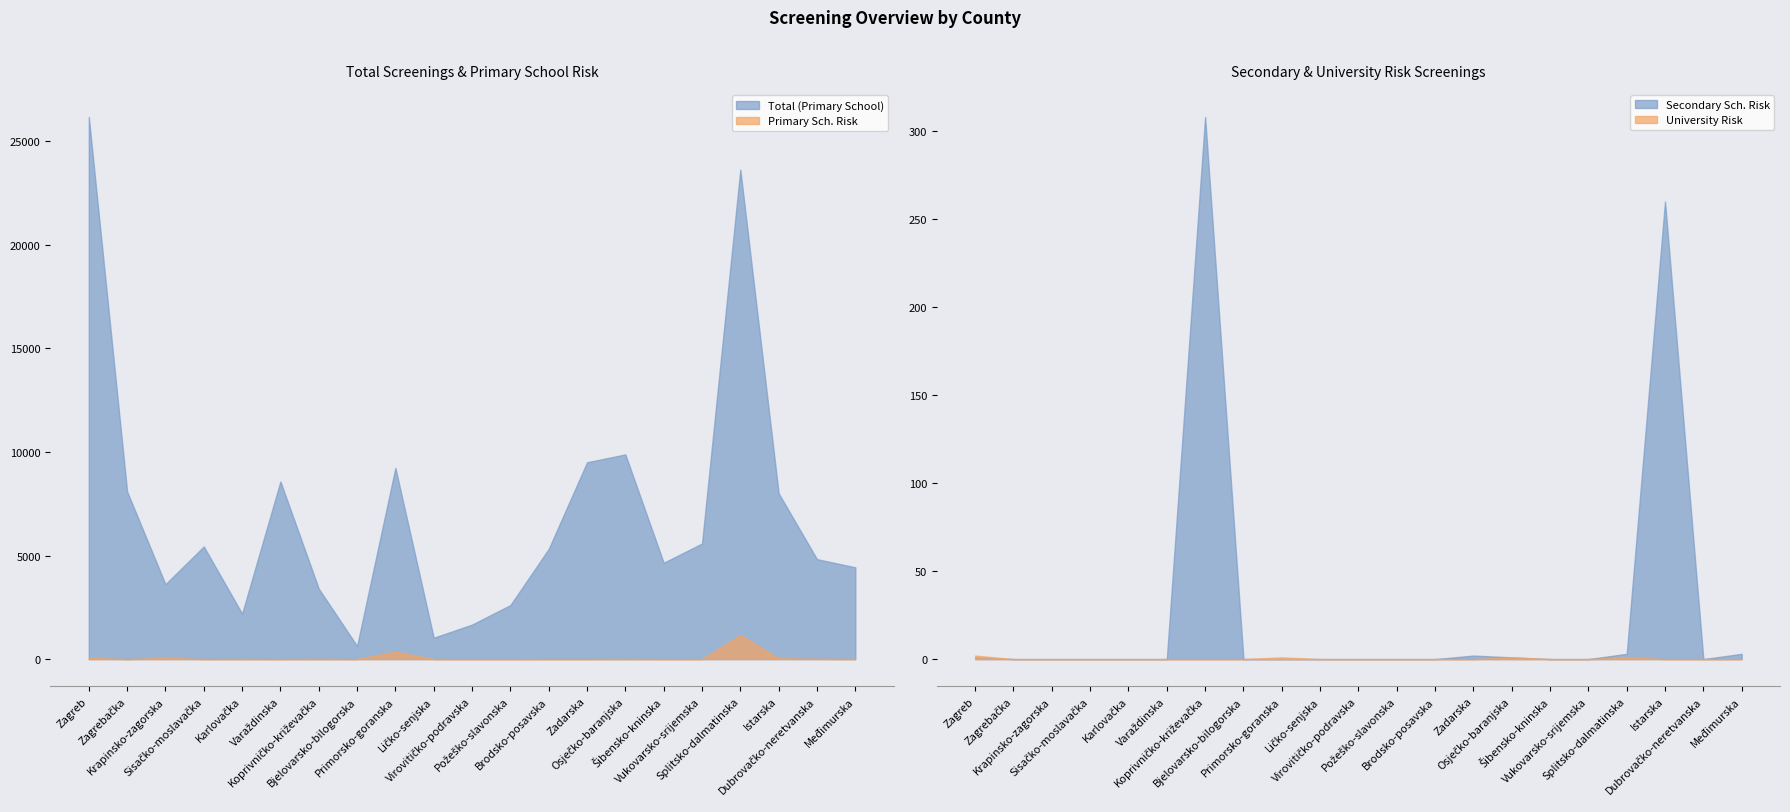

What is the sum of the Total (Primary School) values at Zagreb and Krapinsko-zagorska?

29794